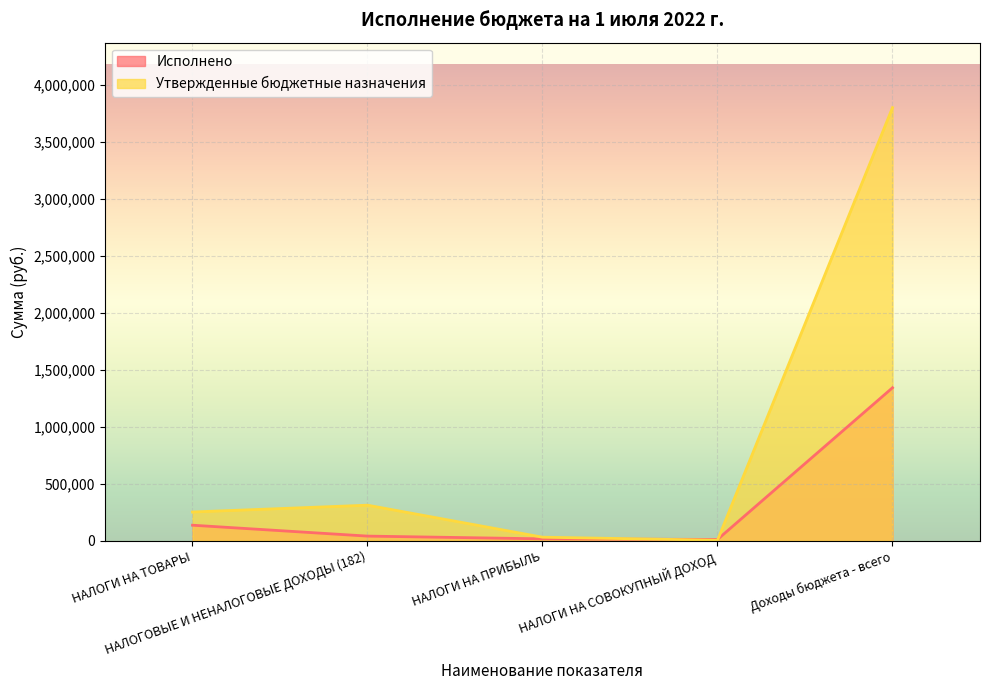

How many interior local valleys does the Исполнено series have?

1